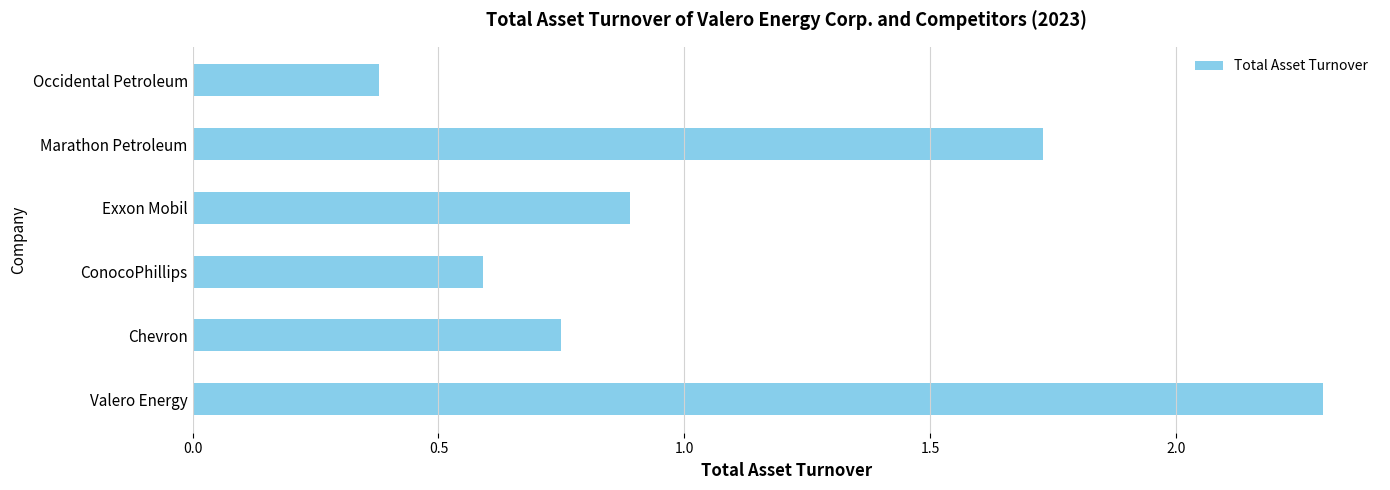

What is the sum of the values at Marathon Petroleum and Chevron?

2.5